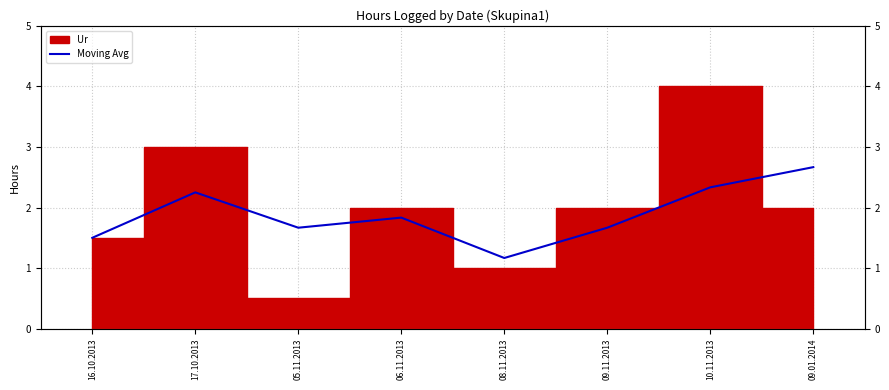

Approximately how many times larger is the value at 09.11.2013 compared to 09.01.2014?

0.6